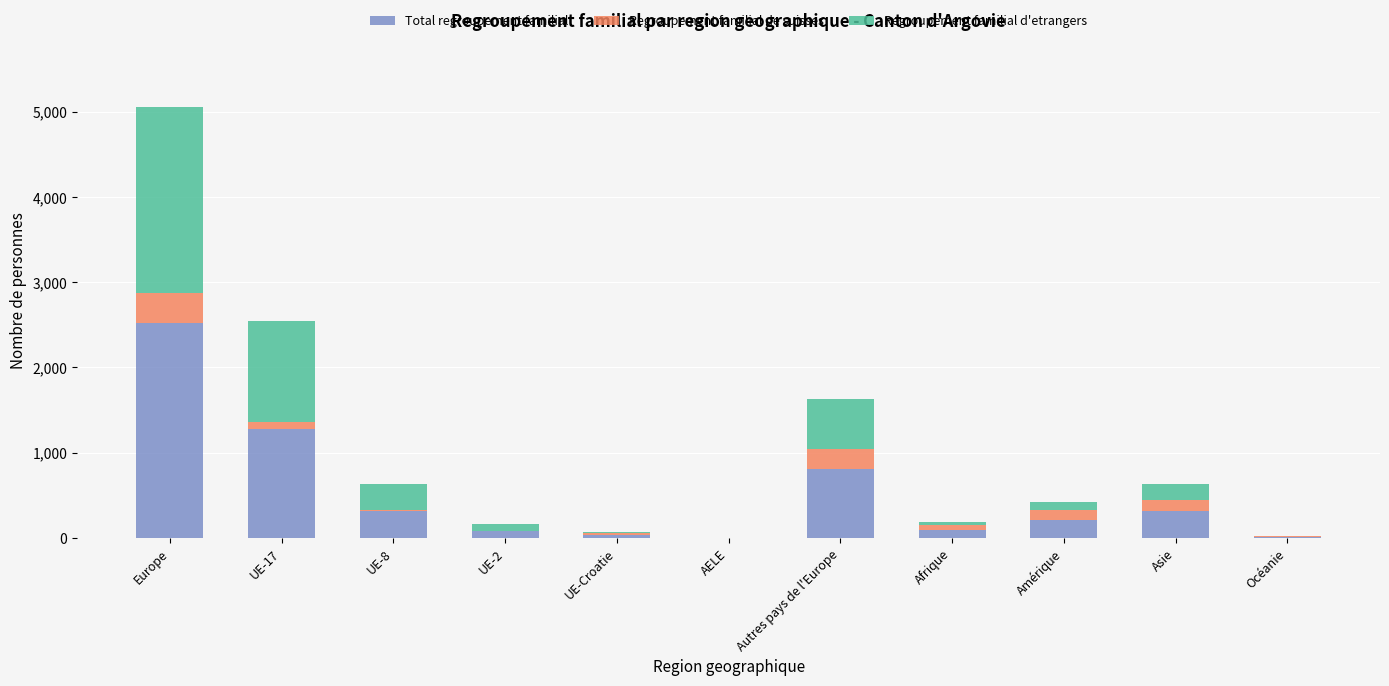

Are the bars grouped side by side (vs. stacked)?

No